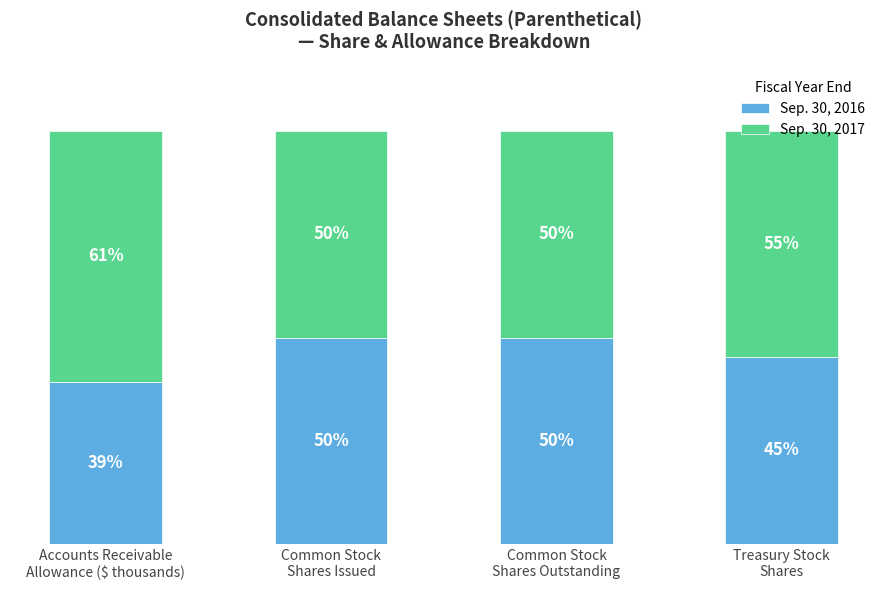

What are all the series names shown in the legend?

Sep. 30, 2016, Sep. 30, 2017